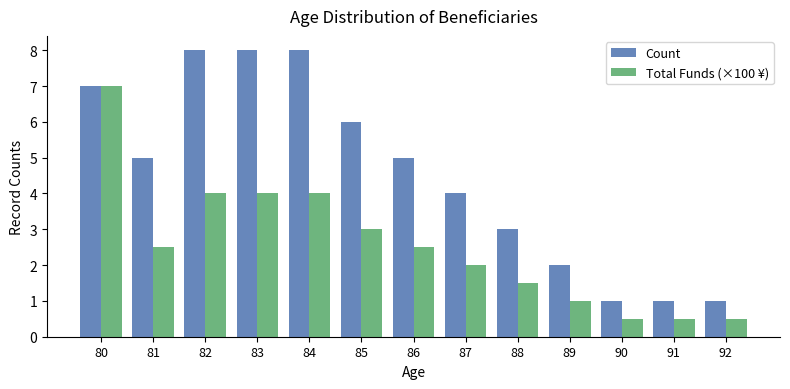

Rank the series at 83 from highest to lowest value.

Count, Total Funds (×100 ¥)